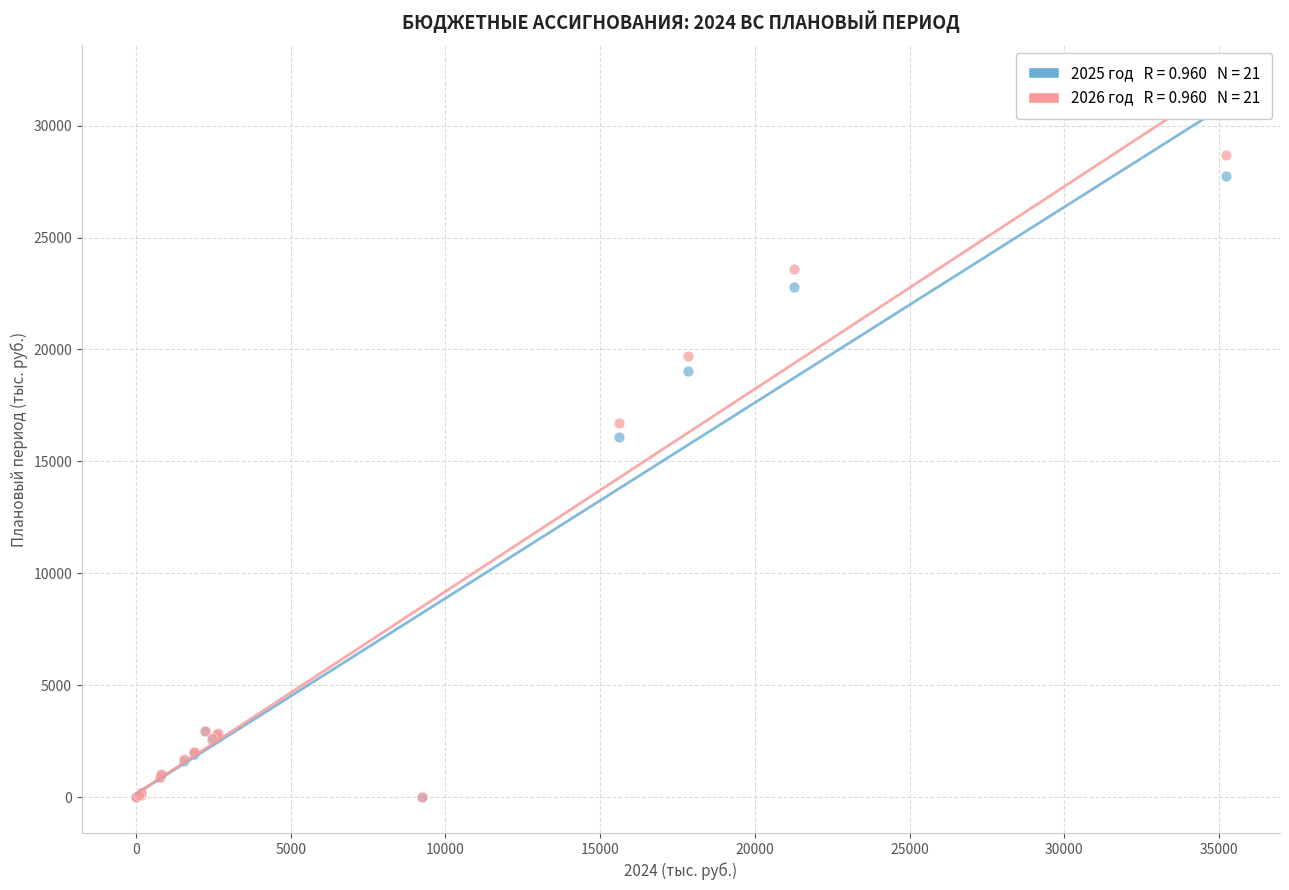

Across all series, what Y value is closest to 14353?

16085.4